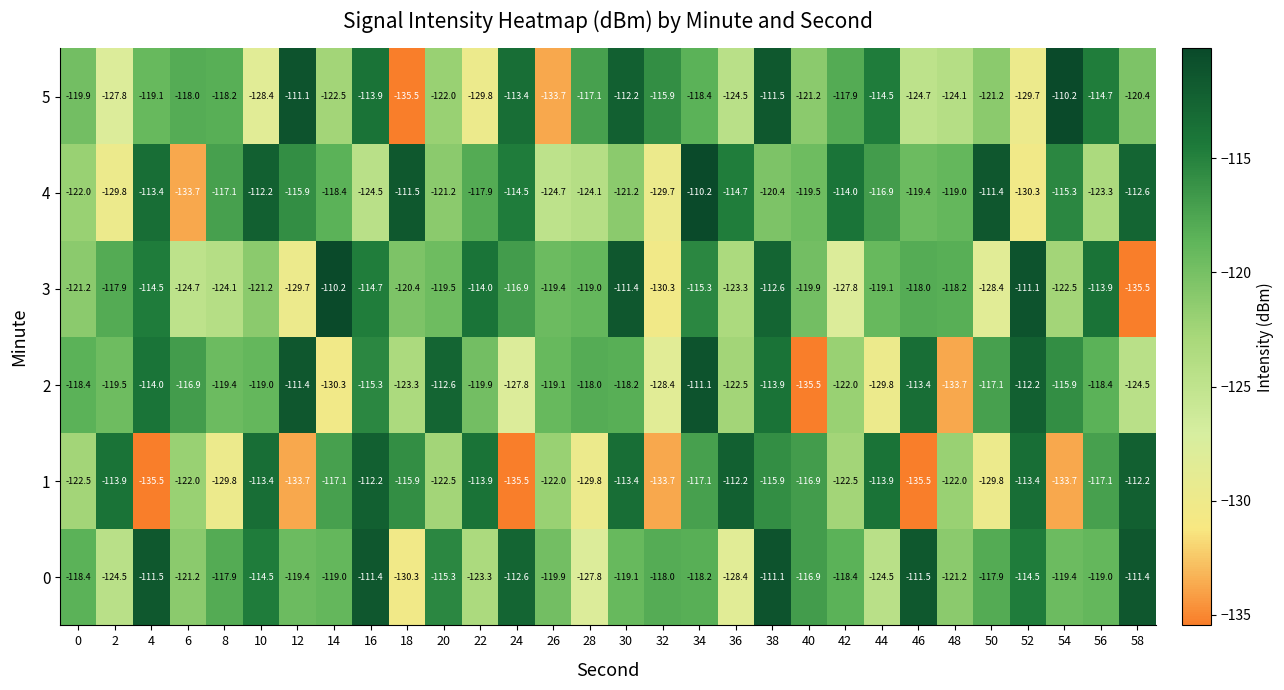

Rank the series at 44 from lowest to highest value.

2, 0, 3, 4, 5, 1